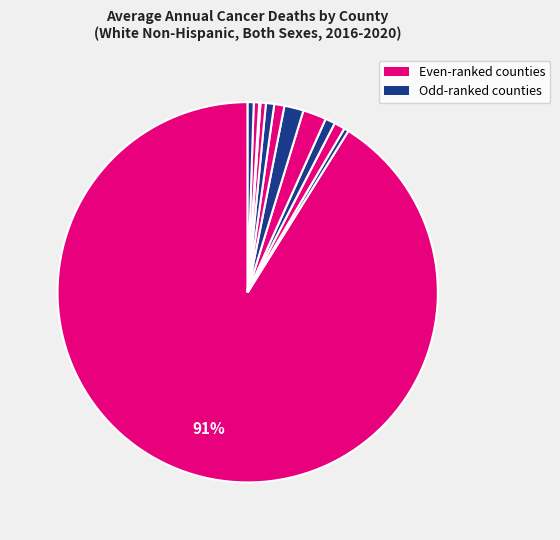

How many segments does this pie chart have?

12